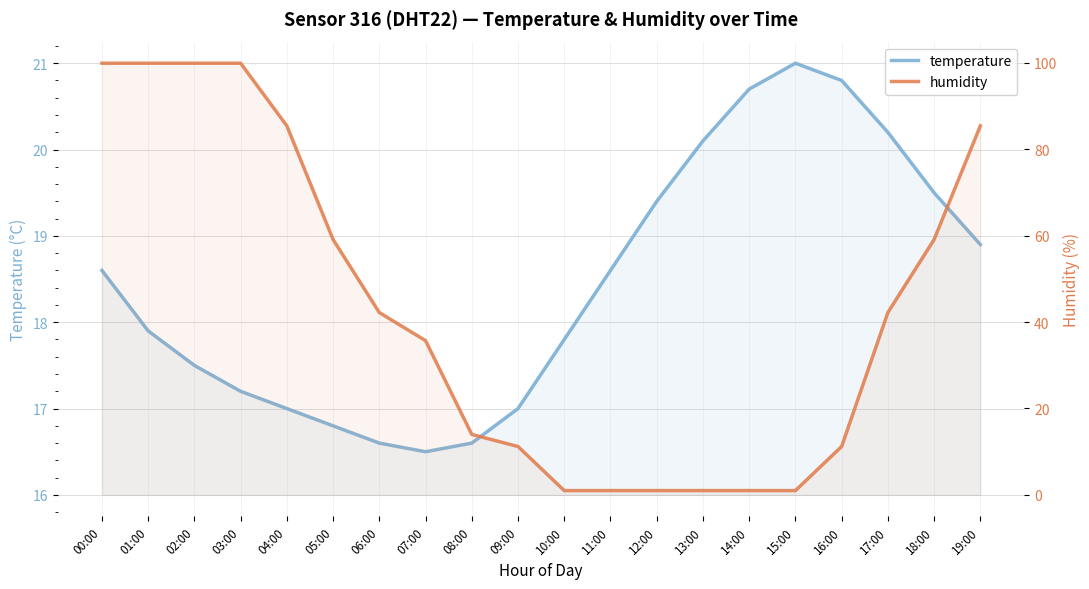

Count the number of data series in this chart.

2